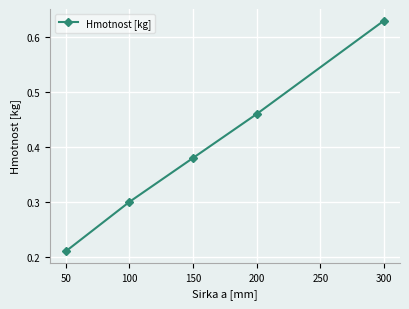

List the labels in order of value, largest first.

300, 200, 150, 100, 50